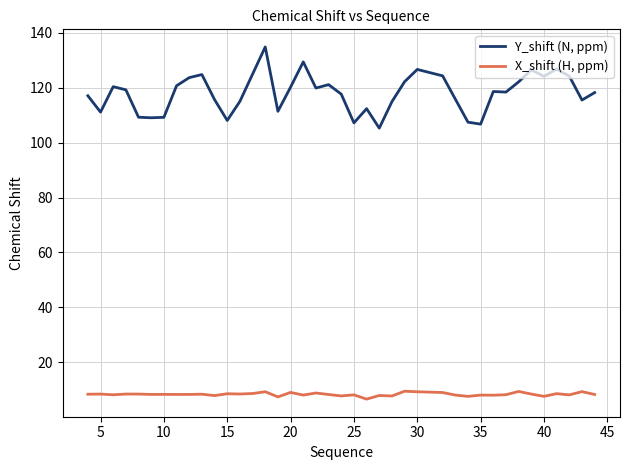

What is the smallest value displayed?

6.6